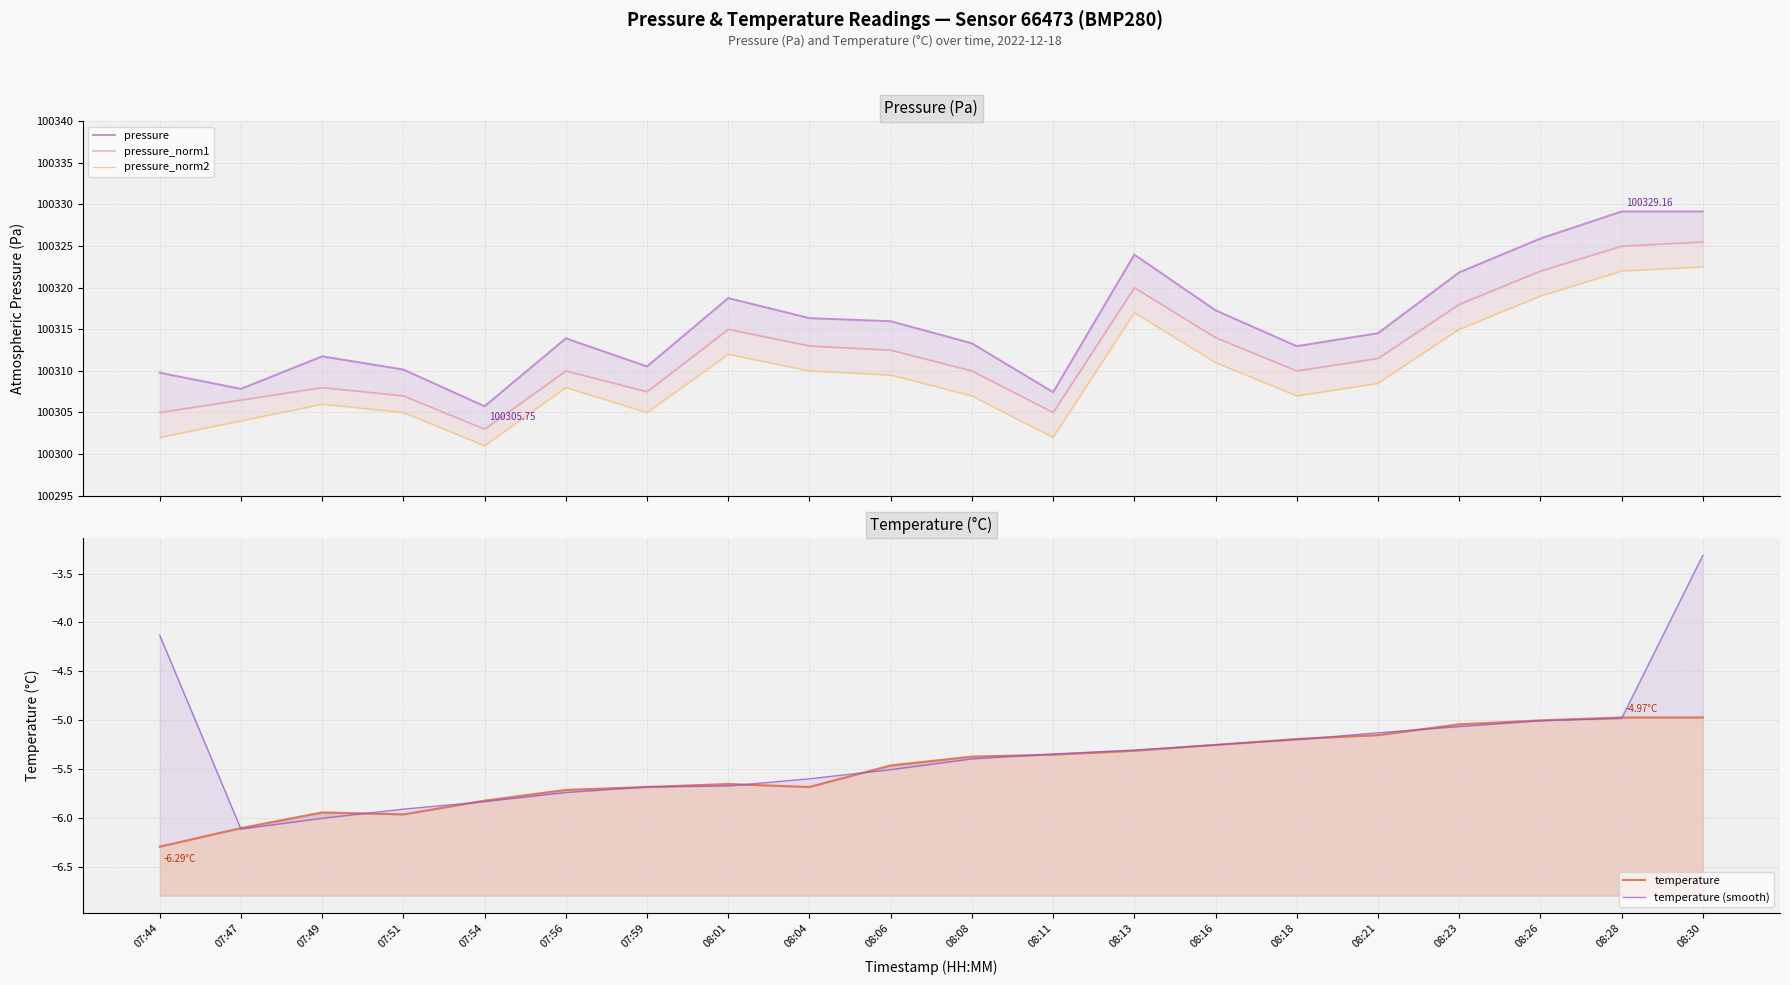

What is the label of the 18th point from the left?

08:26